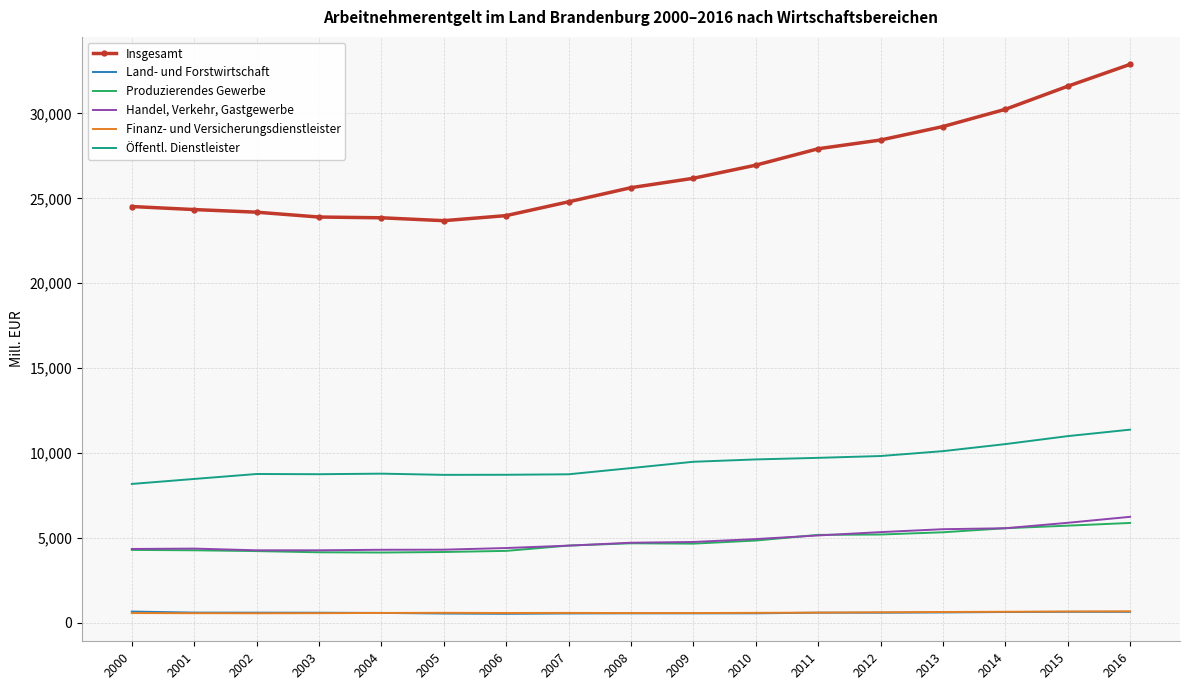

What is the total value across all series at 2010?

47485.7